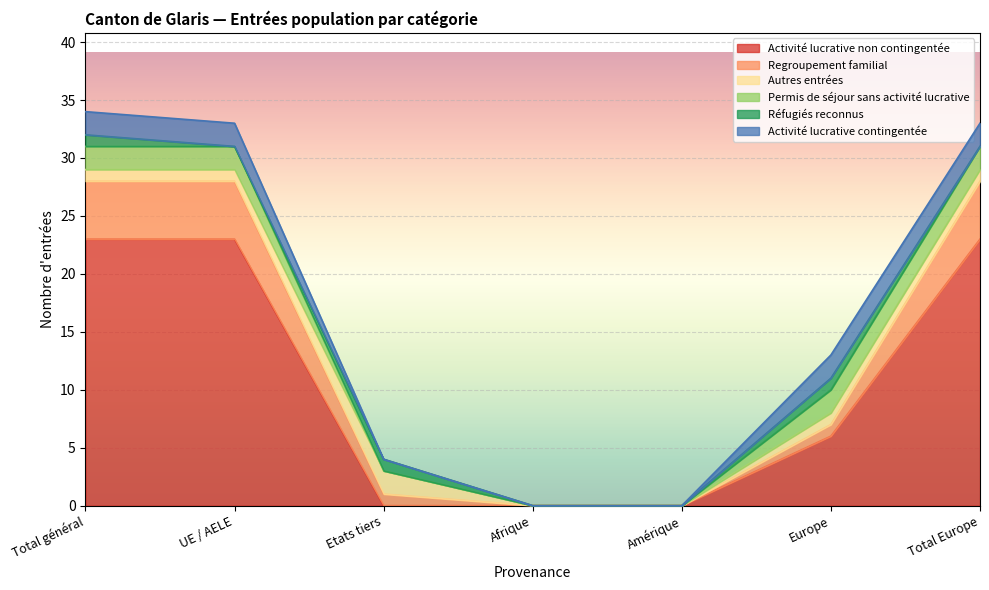

What is the difference between the Activité lucrative contingentée values at Afrique and Total général?

2